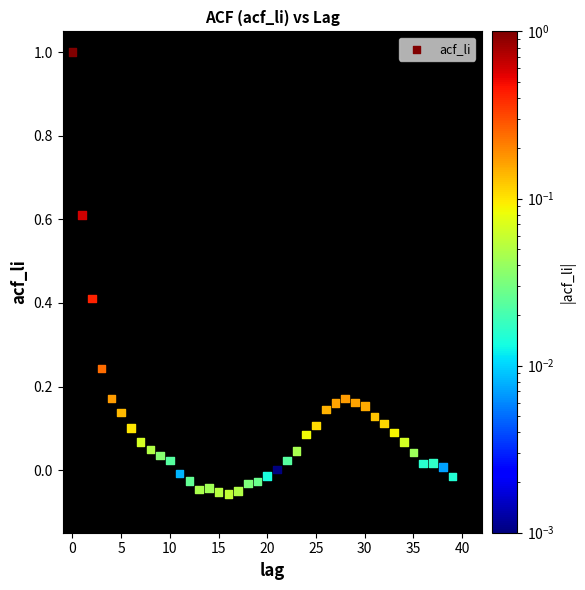

What is the range of Y values (max minus min)?

1.1